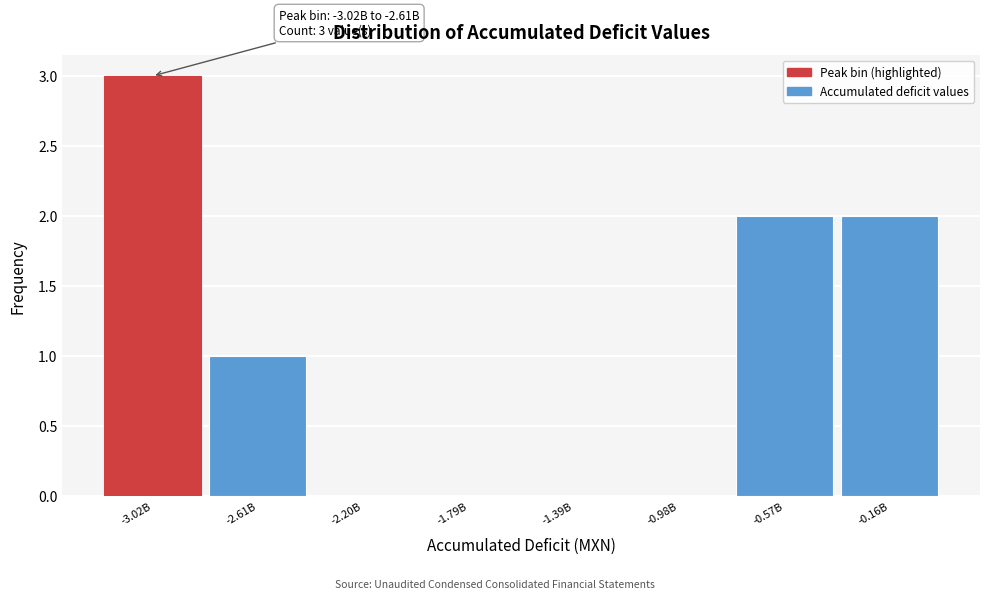

Reading left to right, what are all the values shown in this chart?

-3.02B=3	-2.61B=1	-2.20B=0	-1.79B=0	-1.39B=0	-0.98B=0	-0.57B=2	-0.16B=2